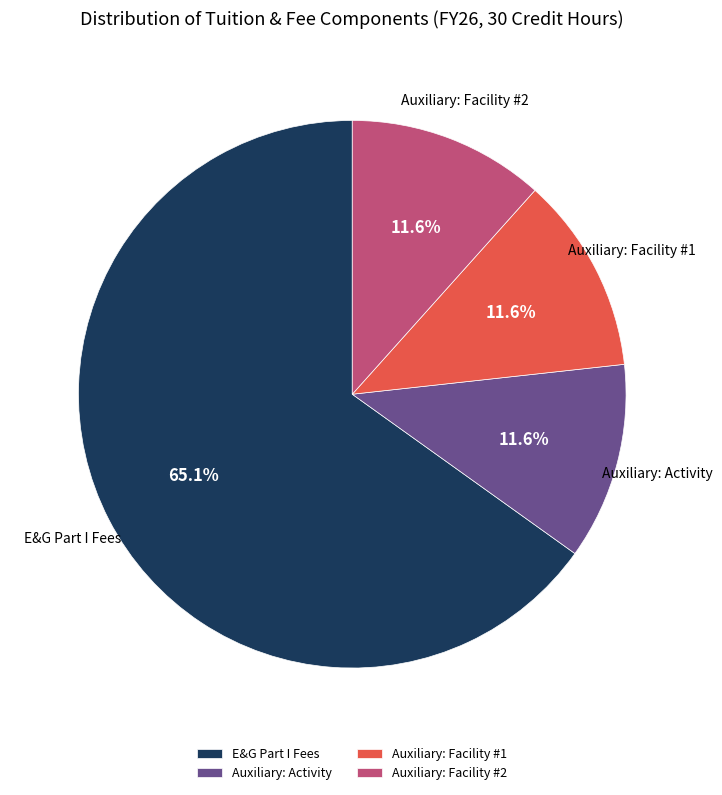

Which slice is the largest?

E&G Part I Fees